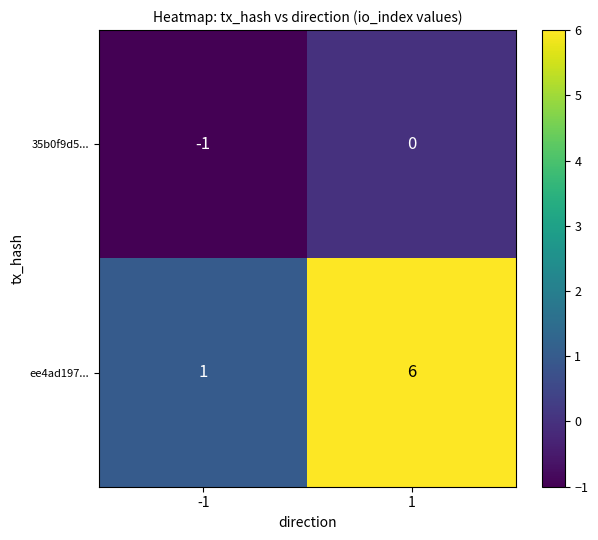

What value does the ee4ad197... series have at 1?

6